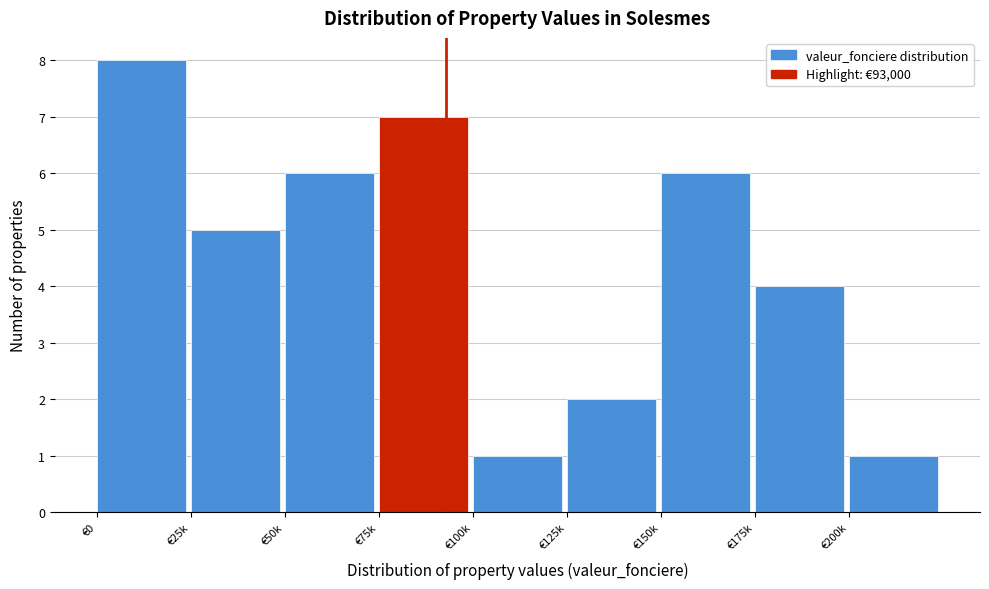

Reading right to left, what are all the values shown in this chart?

1	4	6	2	1	7	6	5	8